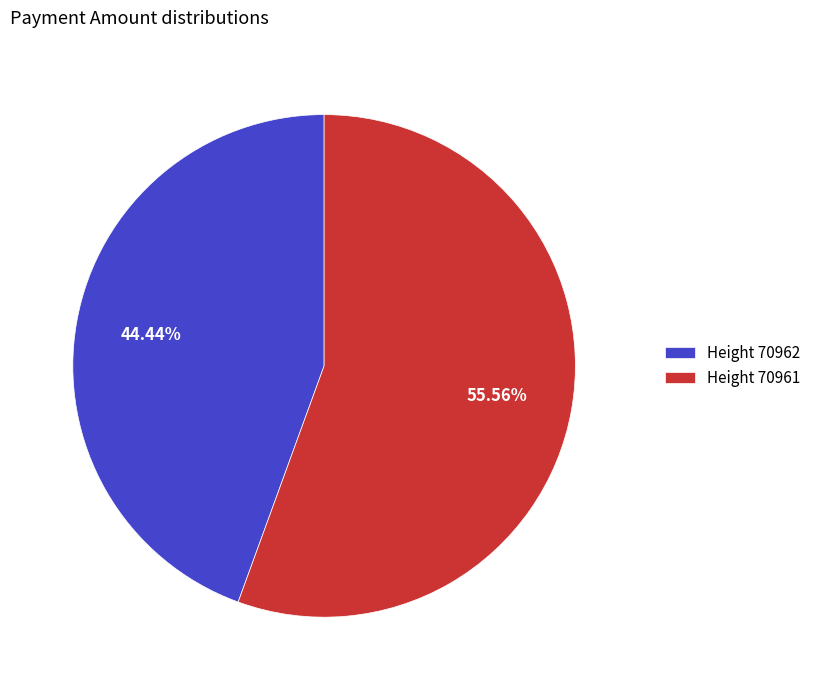

What is the ratio of the value at Height 70962 to the value at Height 70961?

0.8